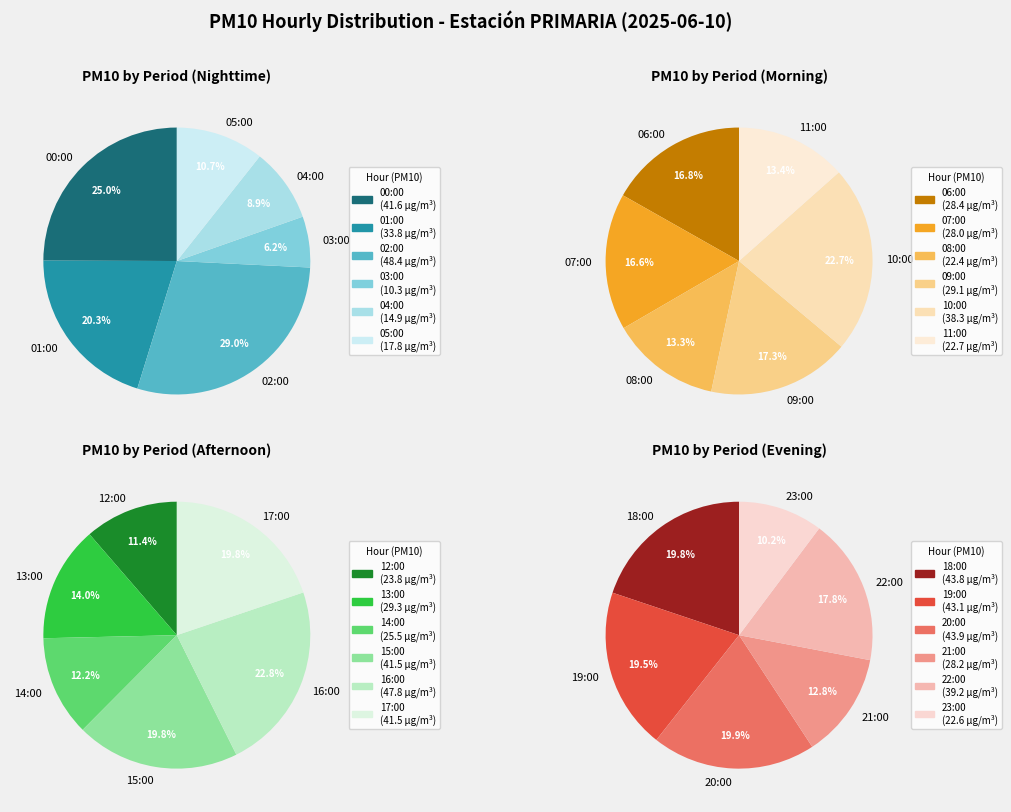

Count the number of slices in the pie.

24